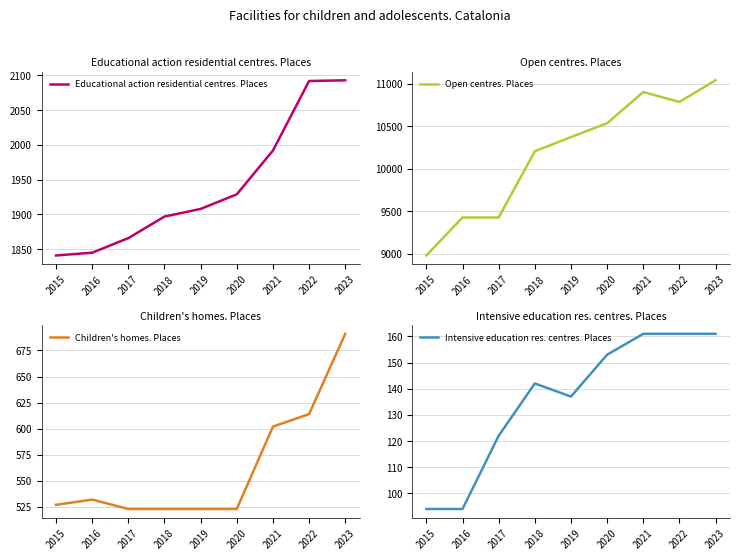

How many lines are shown in the chart?

4